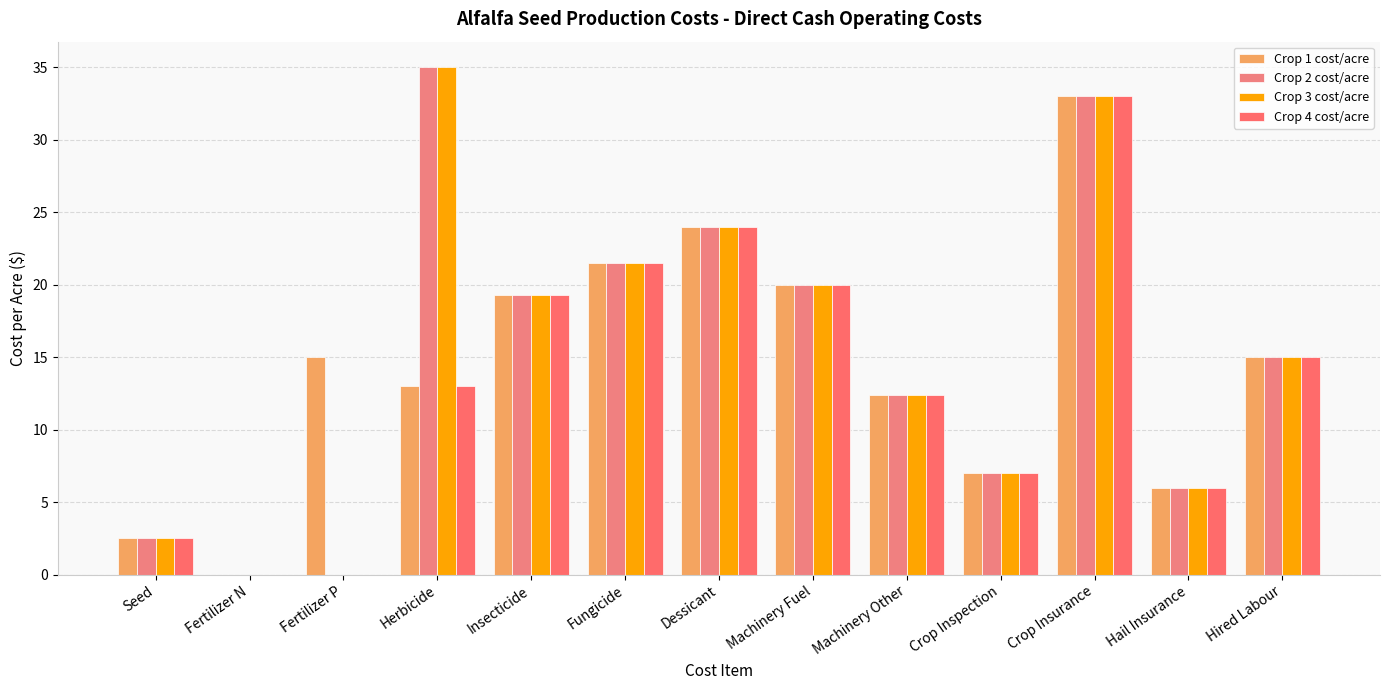

Are the bars grouped side by side (vs. stacked)?

Yes